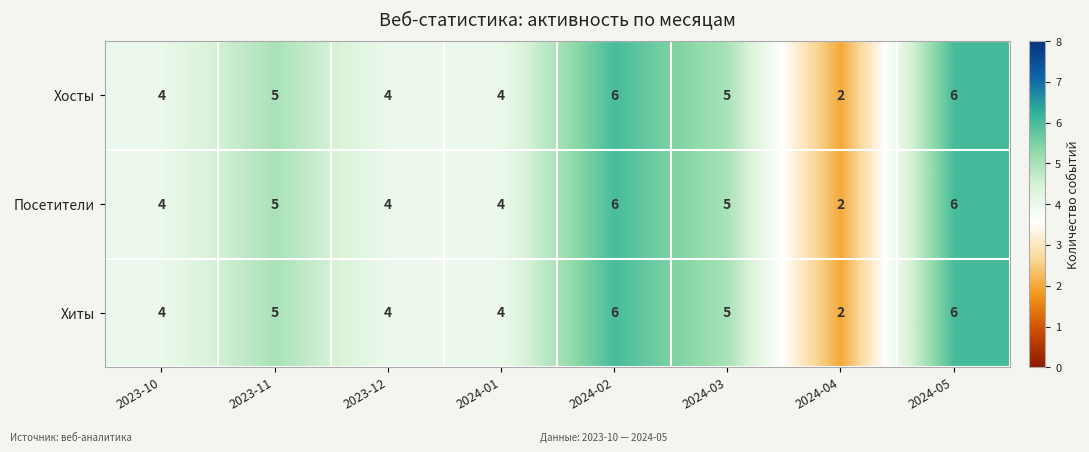

What is the approximate value of Посетители at 2024-05?

6